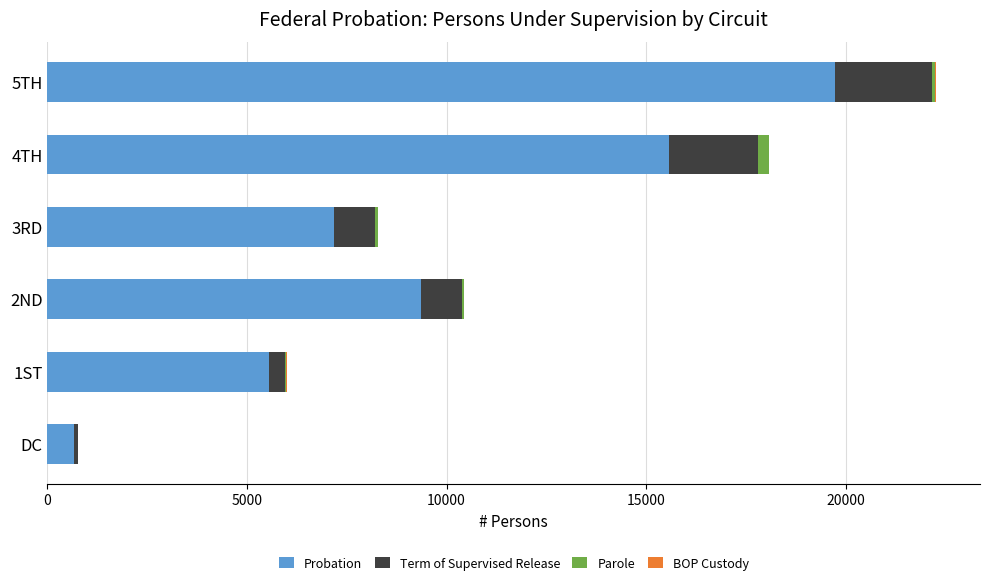

At which category is the sum across all series the highest?

5TH